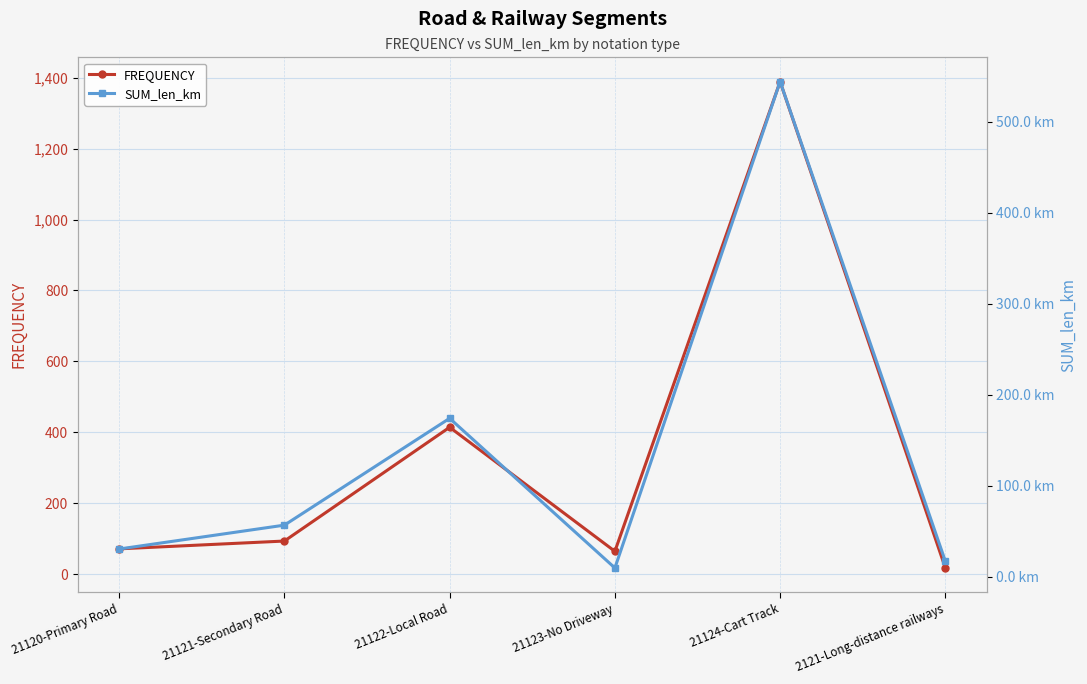

What is the difference between the FREQUENCY values at 21124-Cart Track and 21121-Secondary Road?

1296